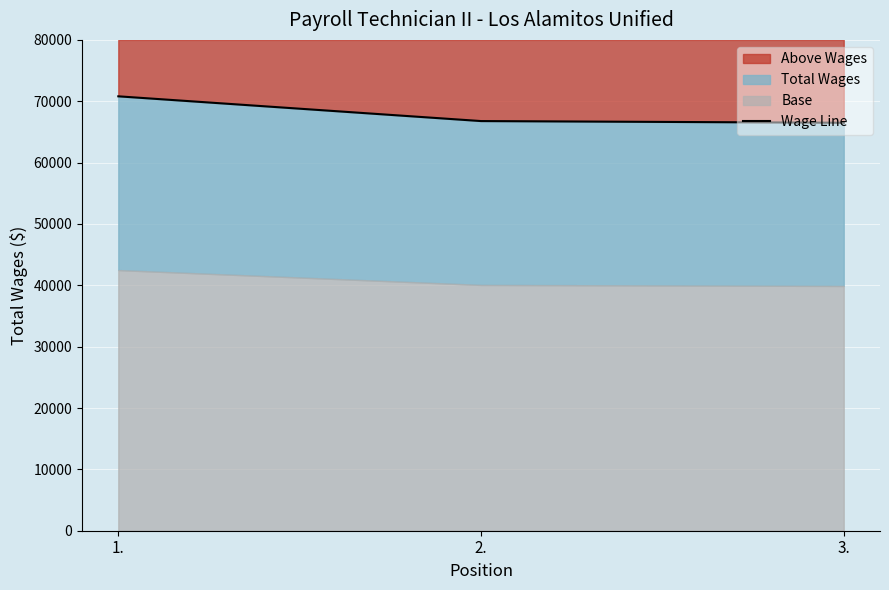

What is the label of the 3rd point from the right?

1.